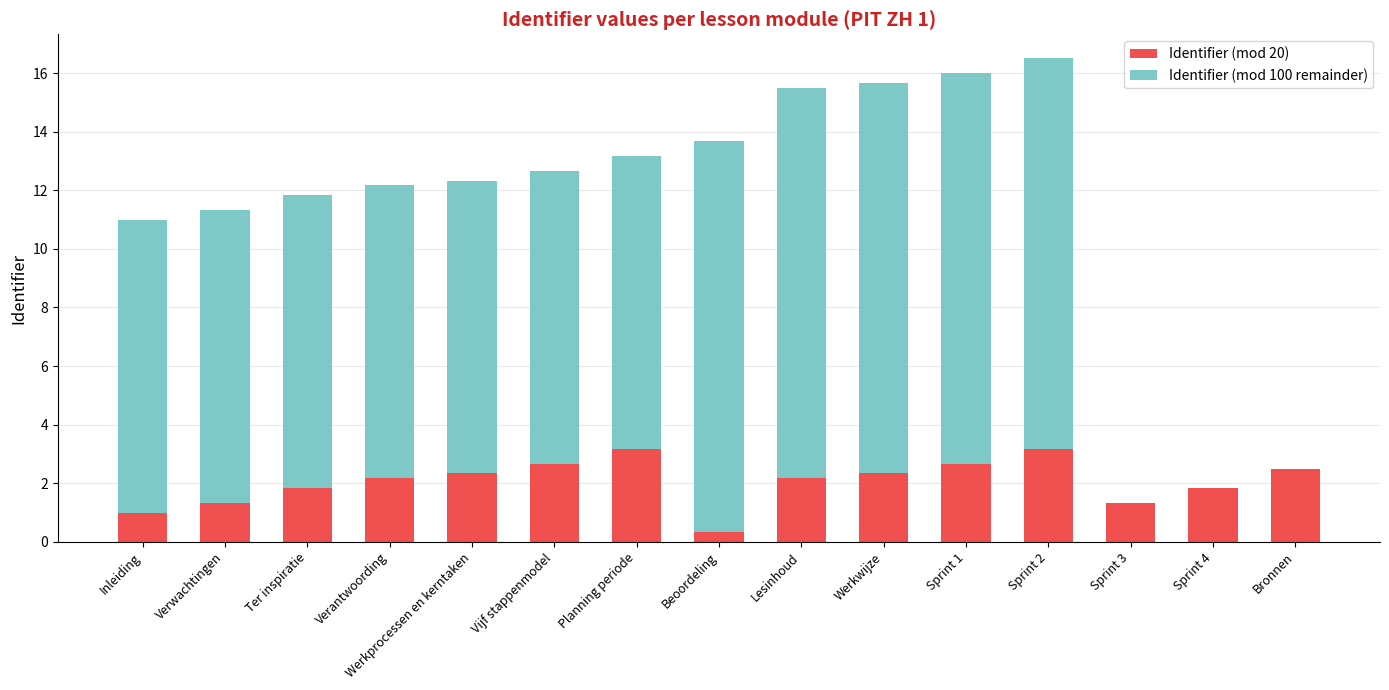

What is the total value across all series at Bronnen?

2.5